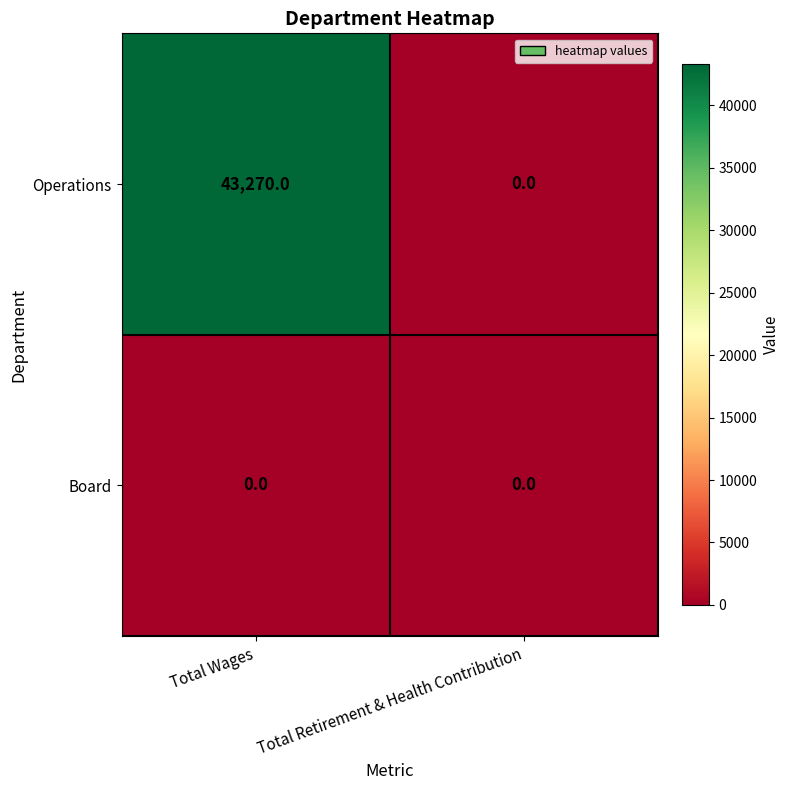

Reading right to left, list all the values displayed in this chart.

Operations: 0	43270
Board: 0	0